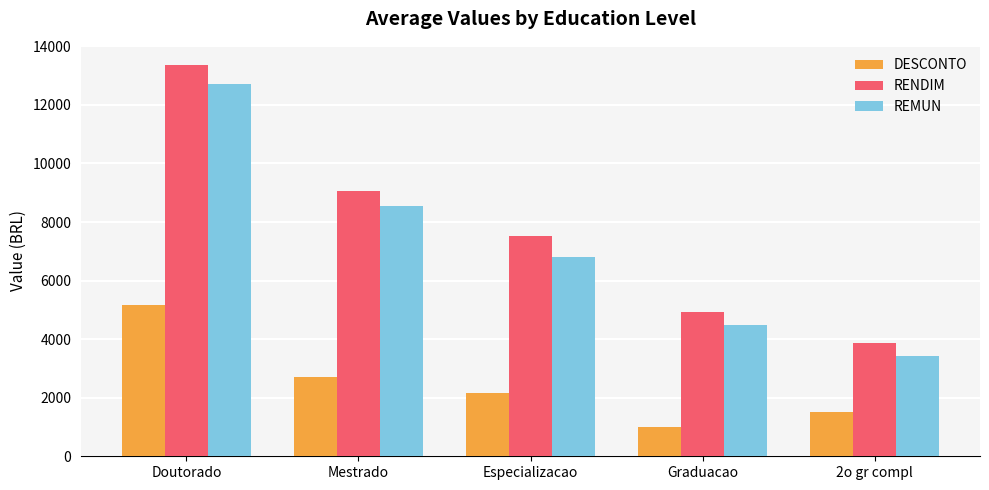

The value of DESCONTO at Doutorado is 7127.7. True or false?

False